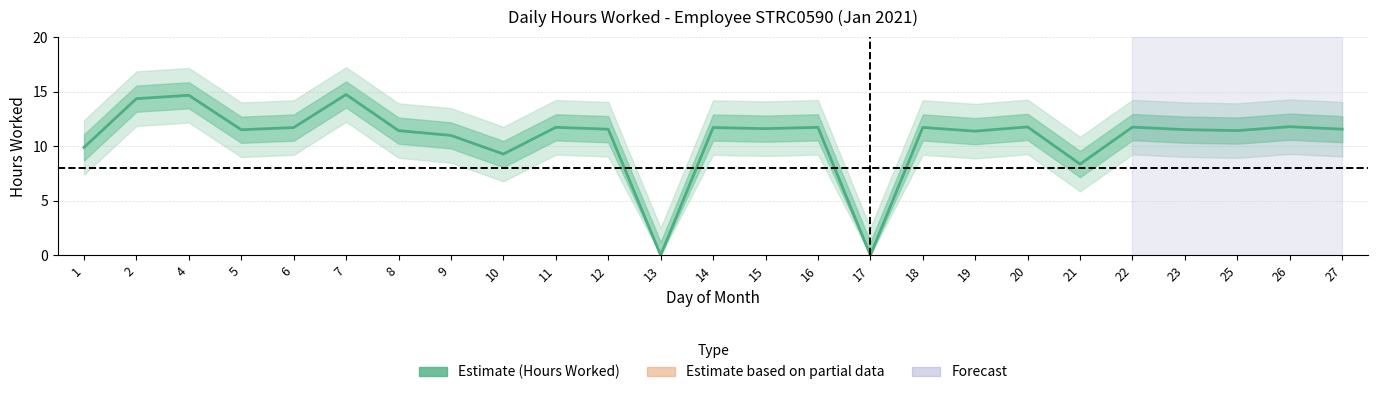

Between 27 and 5, which is larger?

27